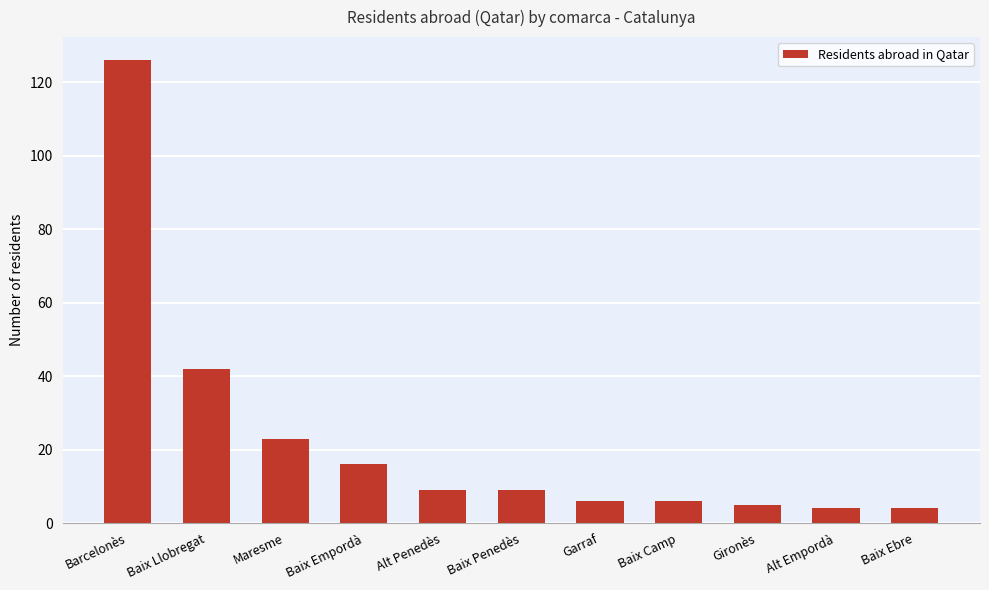

Reading left to right, what are all the values shown in this chart?

Barcelonès=126	Baix Llobregat=42	Maresme=23	Baix Empordà=16	Alt Penedès=9	Baix Penedès=9	Garraf=6	Baix Camp=6	Gironès=5	Alt Empordà=4	Baix Ebre=4